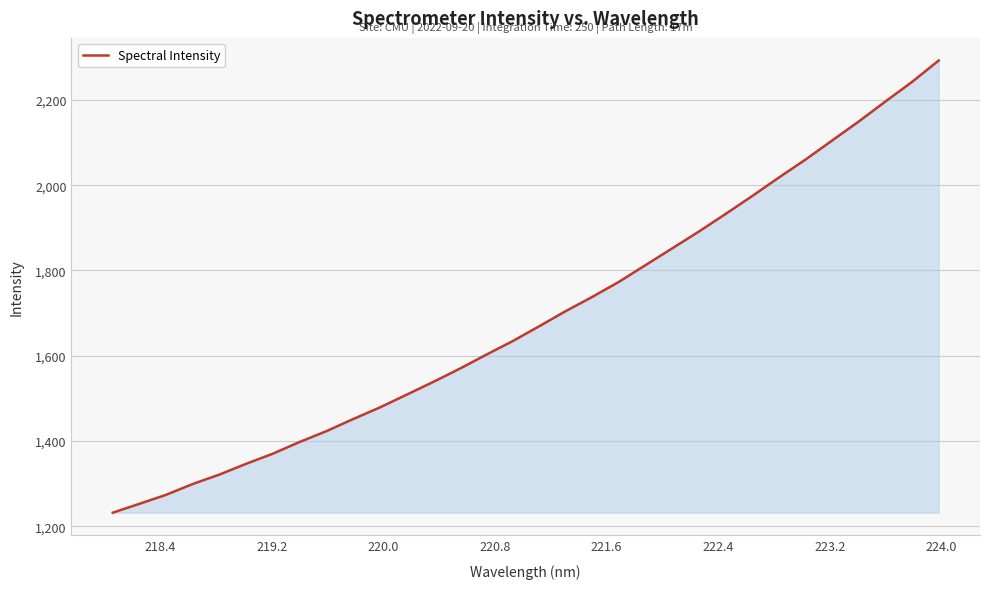

What is the maximum value shown in the chart?

2292.3